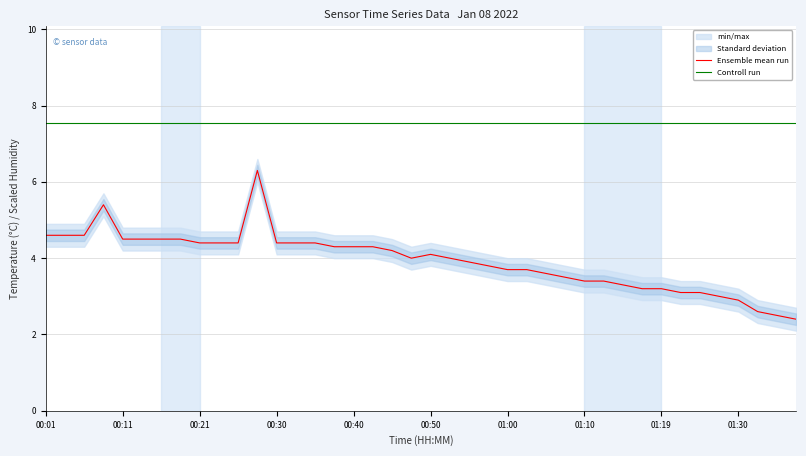

What is the difference between the maximum and minimum values in the Ensemble mean run series?

3.9